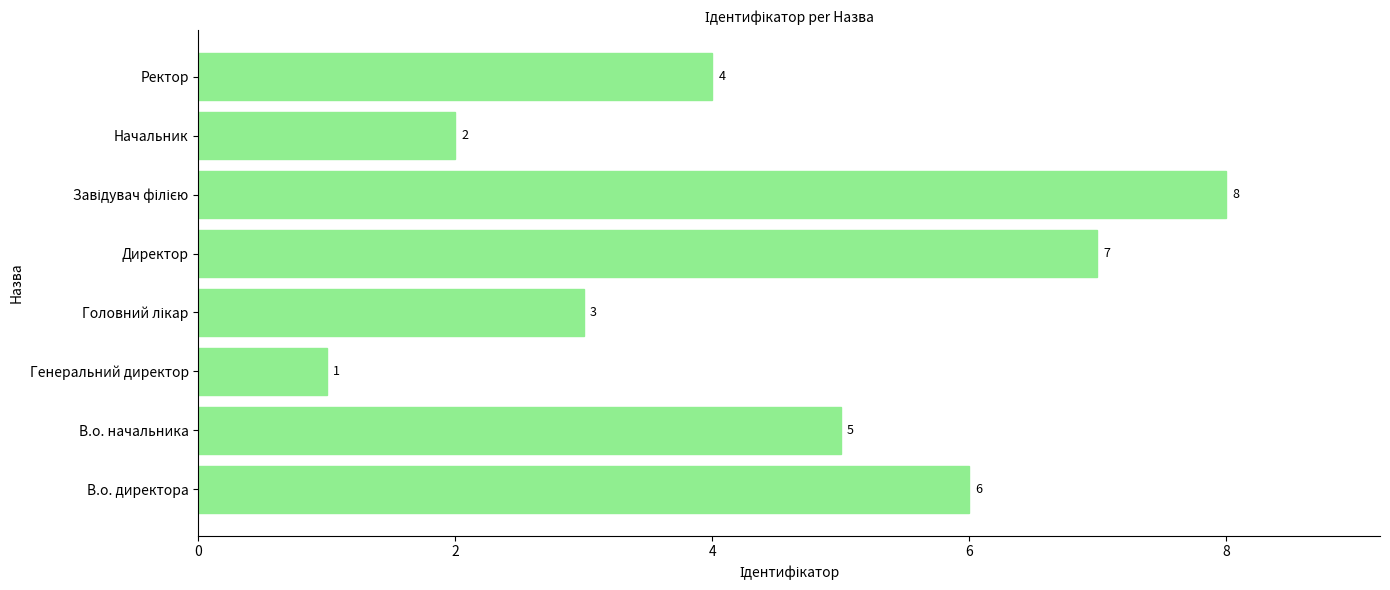

Approximately how many times larger is the value at Ректор compared to В.о. директора?

0.7